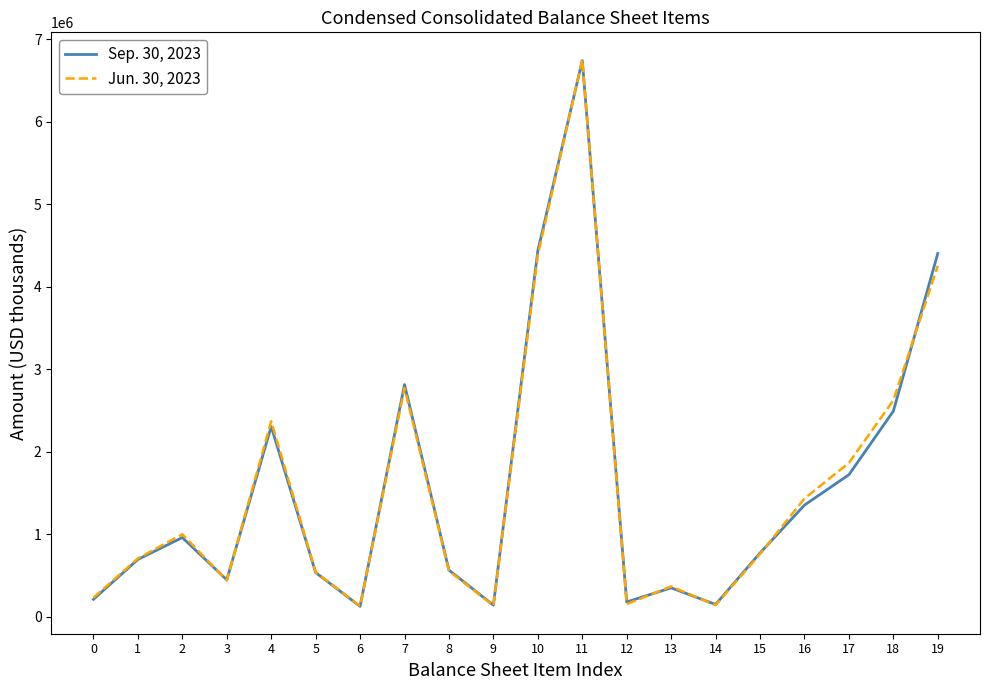

Which series changed the most between 7 and 9?

Sep. 30, 2023